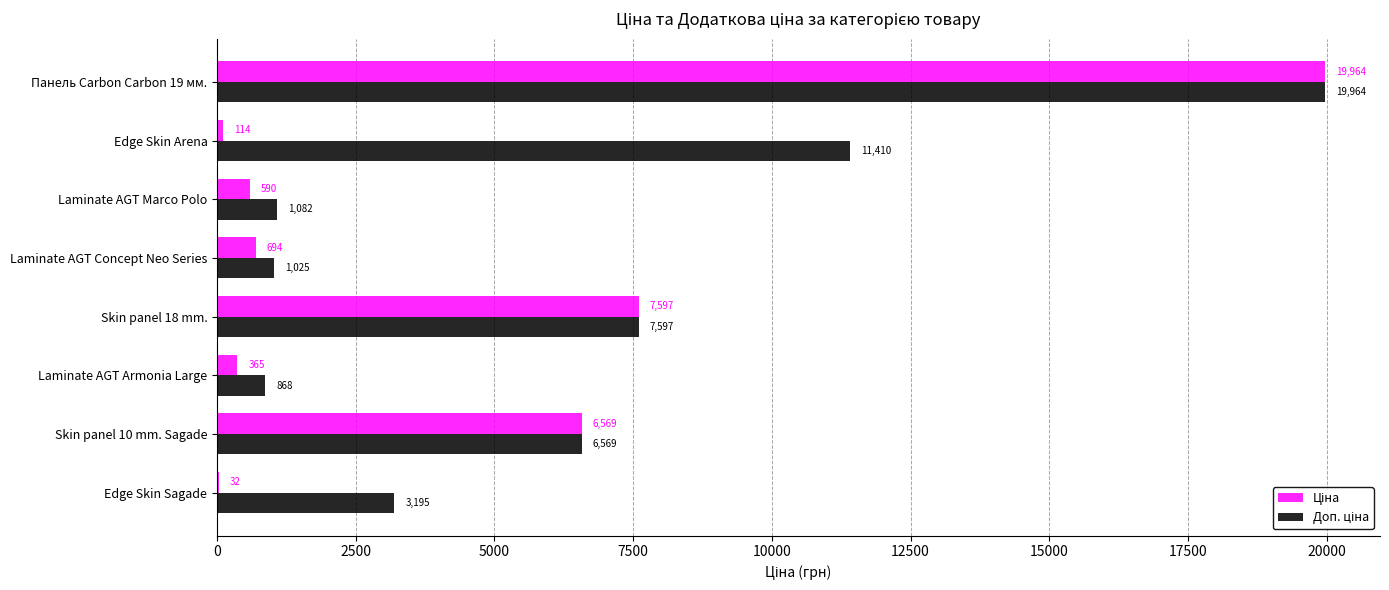

Which category has the highest value across all series?

Панель Carbon Carbon 19 мм.